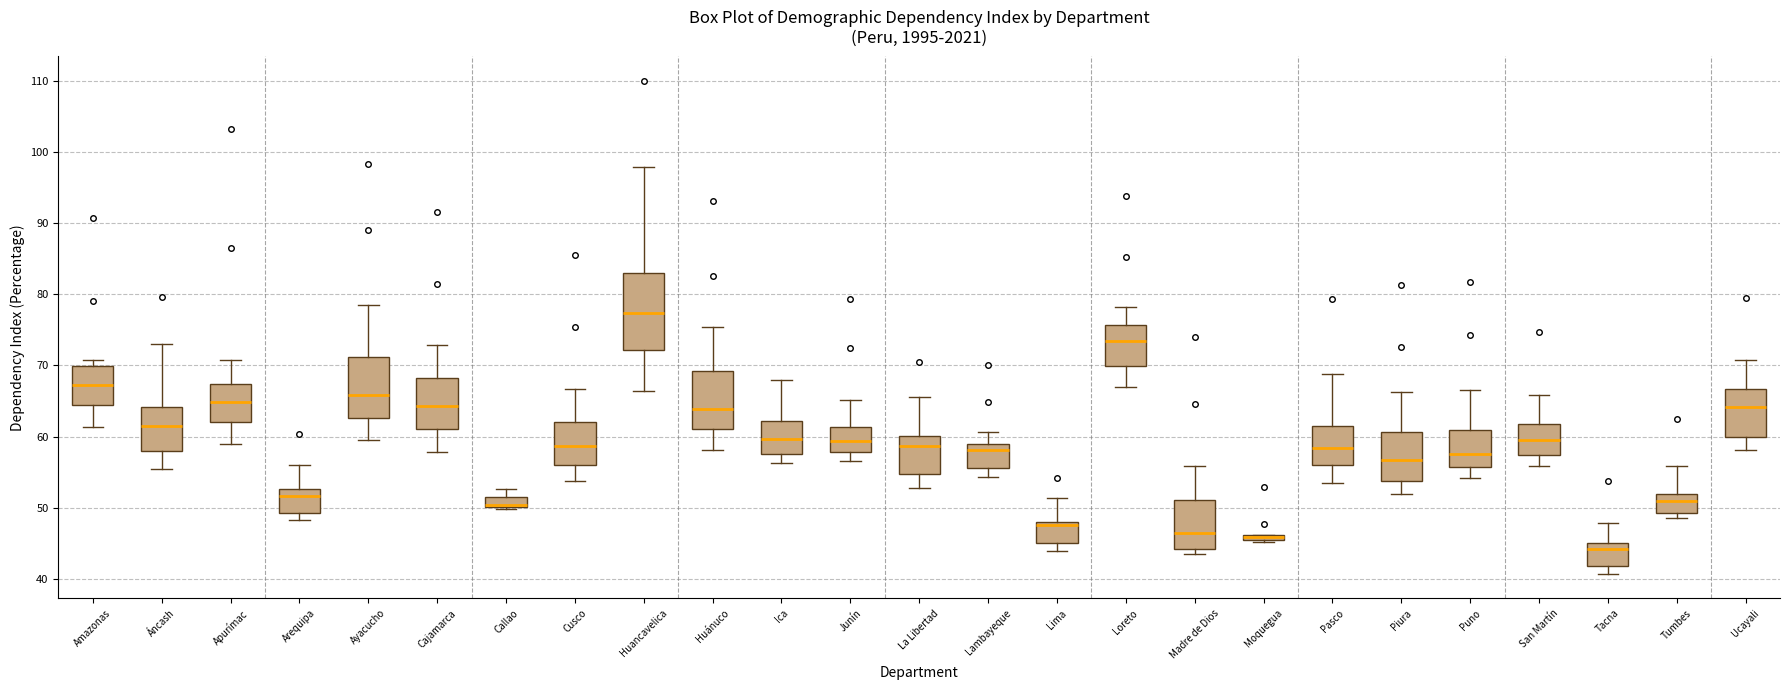

Comparing the boxes themselves (not the whiskers), which one is the tallest?

Huancavelica